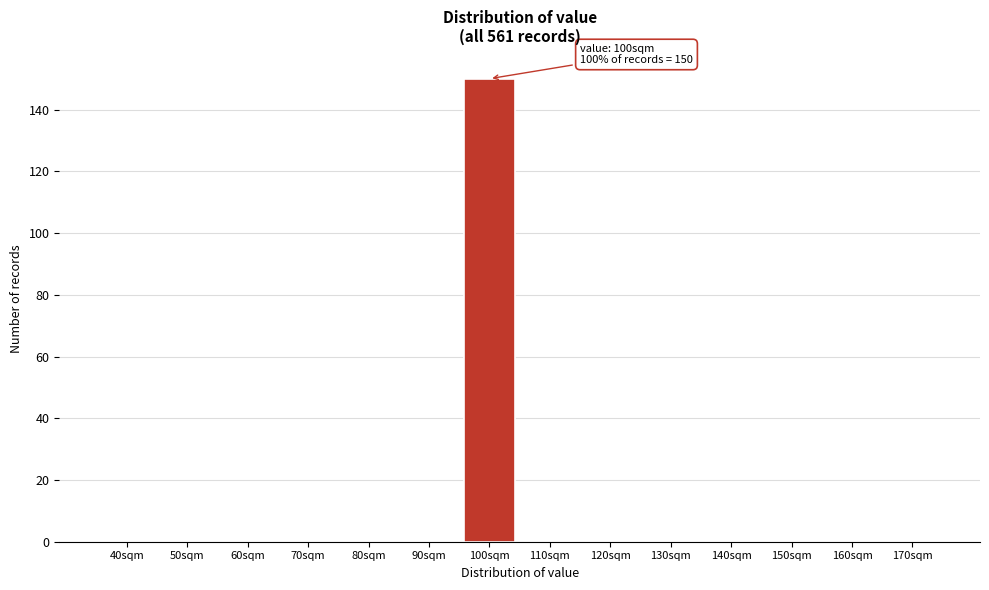

Reading left to right, list all the values displayed in this chart.

40sqm=0	50sqm=0	60sqm=0	70sqm=0	80sqm=0	90sqm=0	100sqm=150	110sqm=0	120sqm=0	130sqm=0	140sqm=0	150sqm=0	160sqm=0	170sqm=0